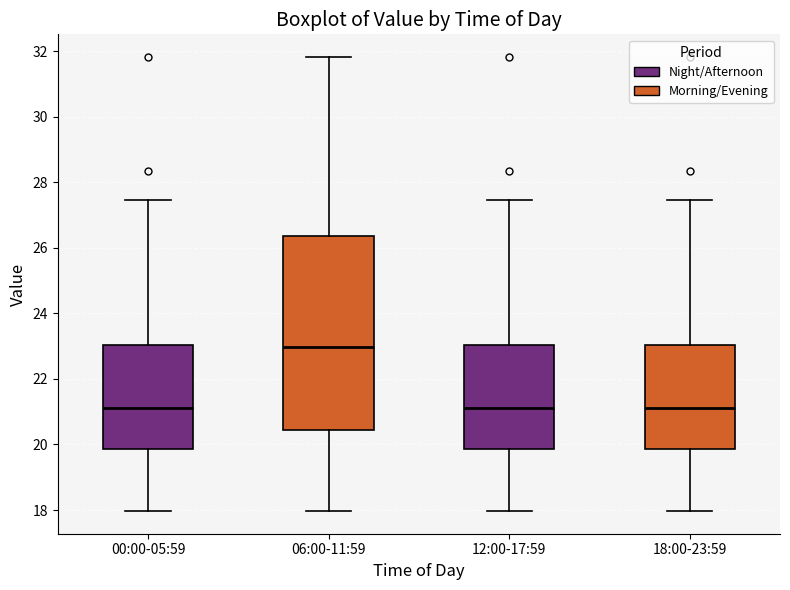

Which box's median line is the highest?

06:00-11:59